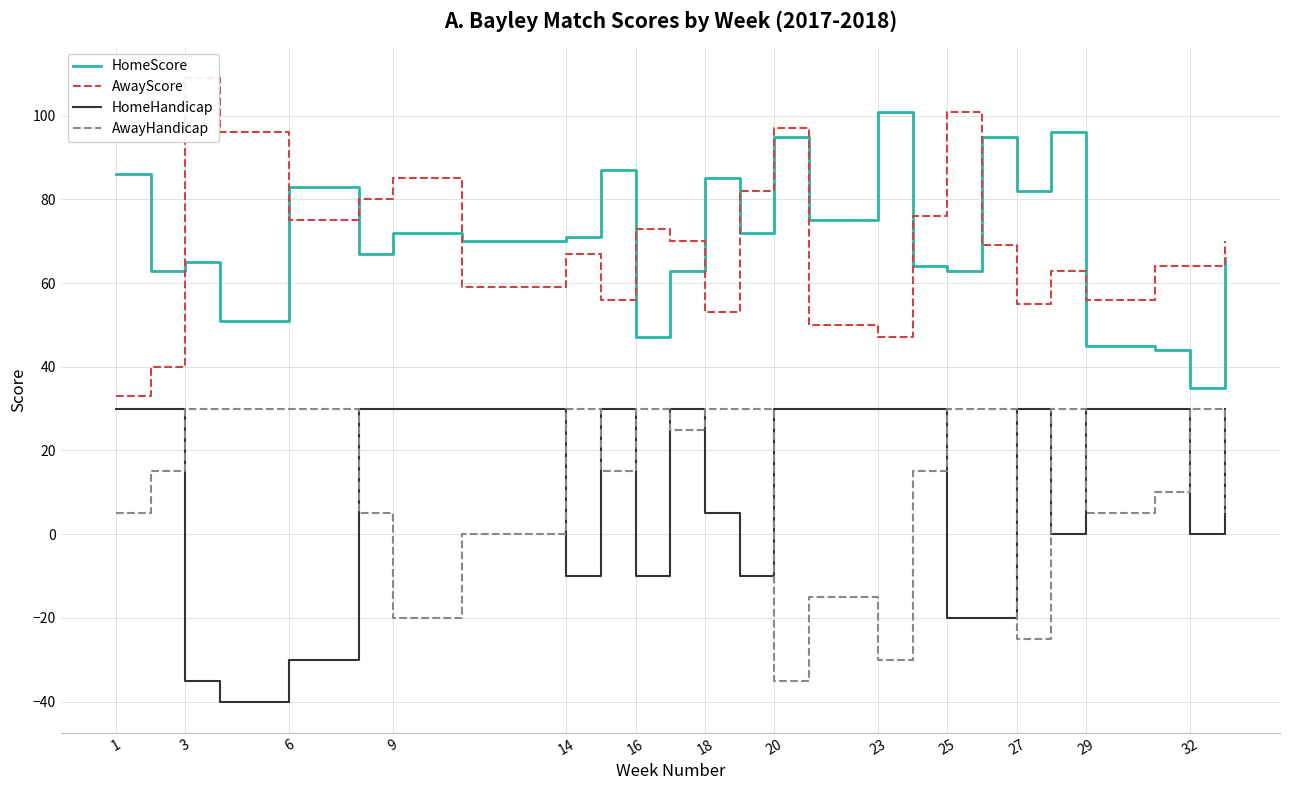

Is the value of AwayHandicap at 29 greater than the value of HomeHandicap at 6?

Yes